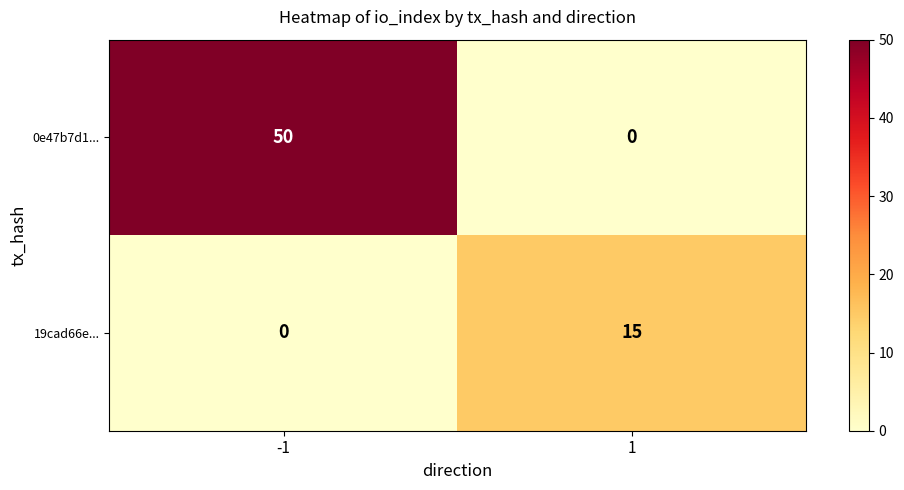

What is the highest value of the 0e47b7d1... series?

50